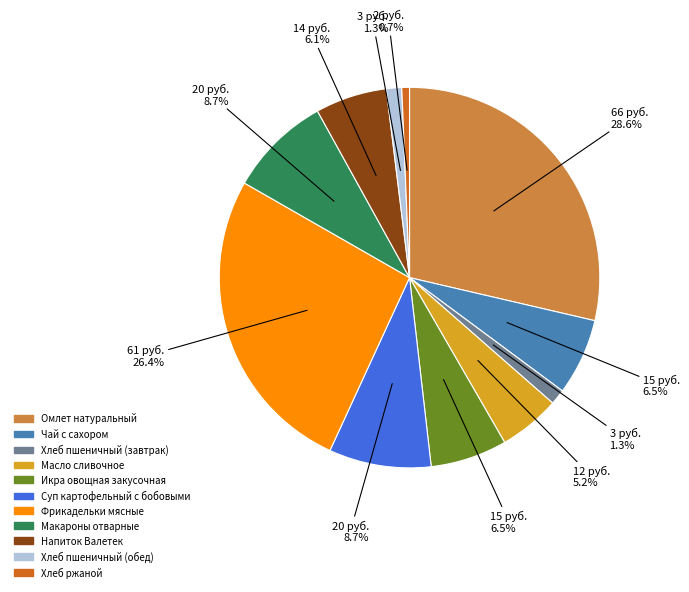

What percentage do Хлеб пшеничный (завтрак) and Макароны отварные together represent?

10.0%